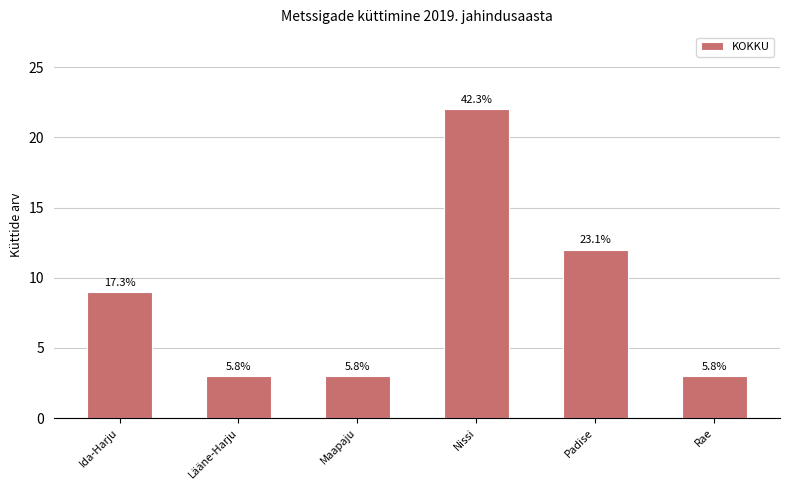

How many bars are there in total?

6